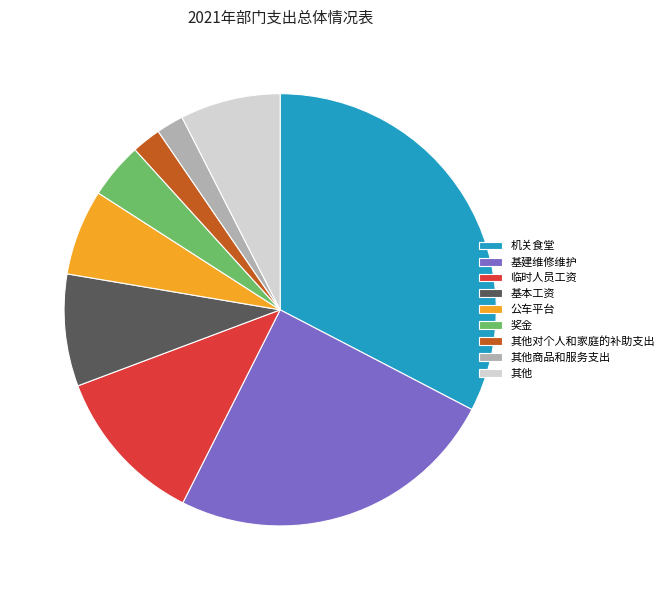

Is there any slice that represents more than half of the pie?

No